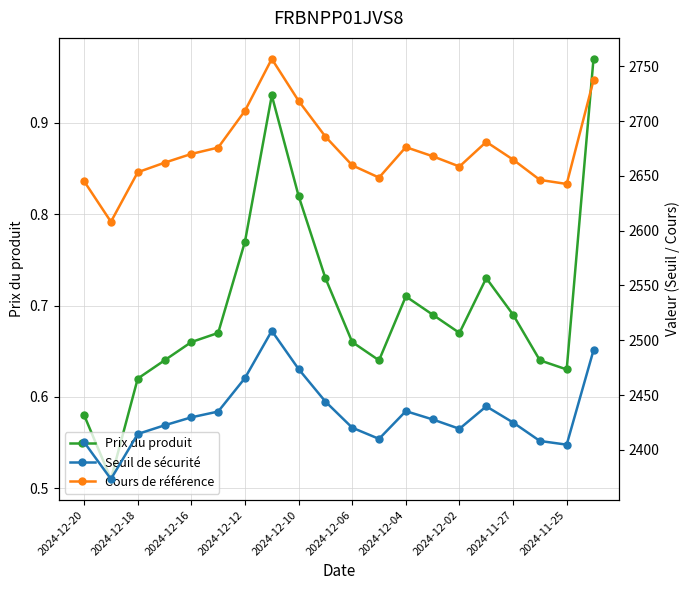

What is the sum of all Cours de référence values?

53467.1